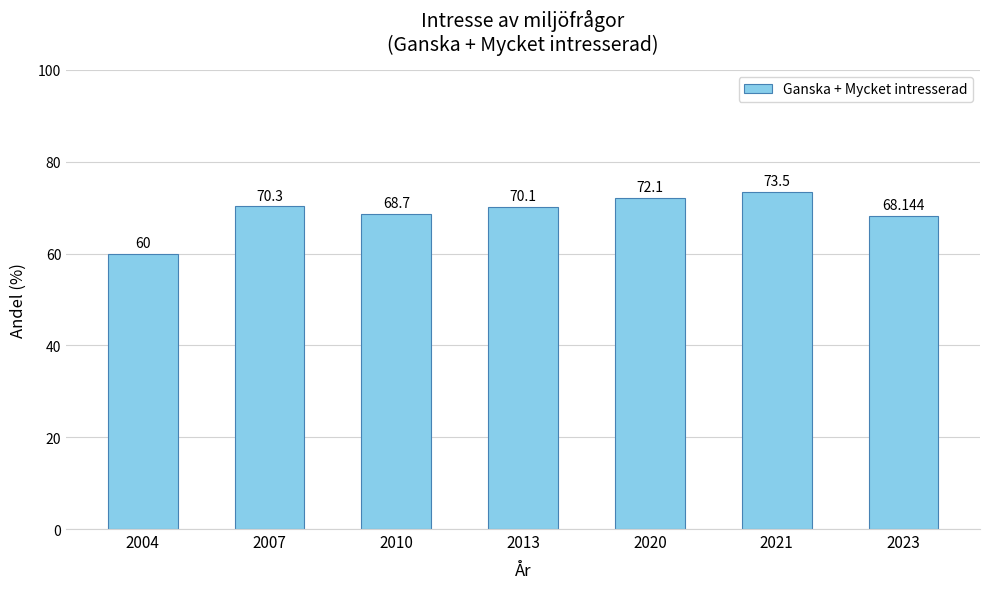

What is the change in value from 2004 to 2020?

+12.1